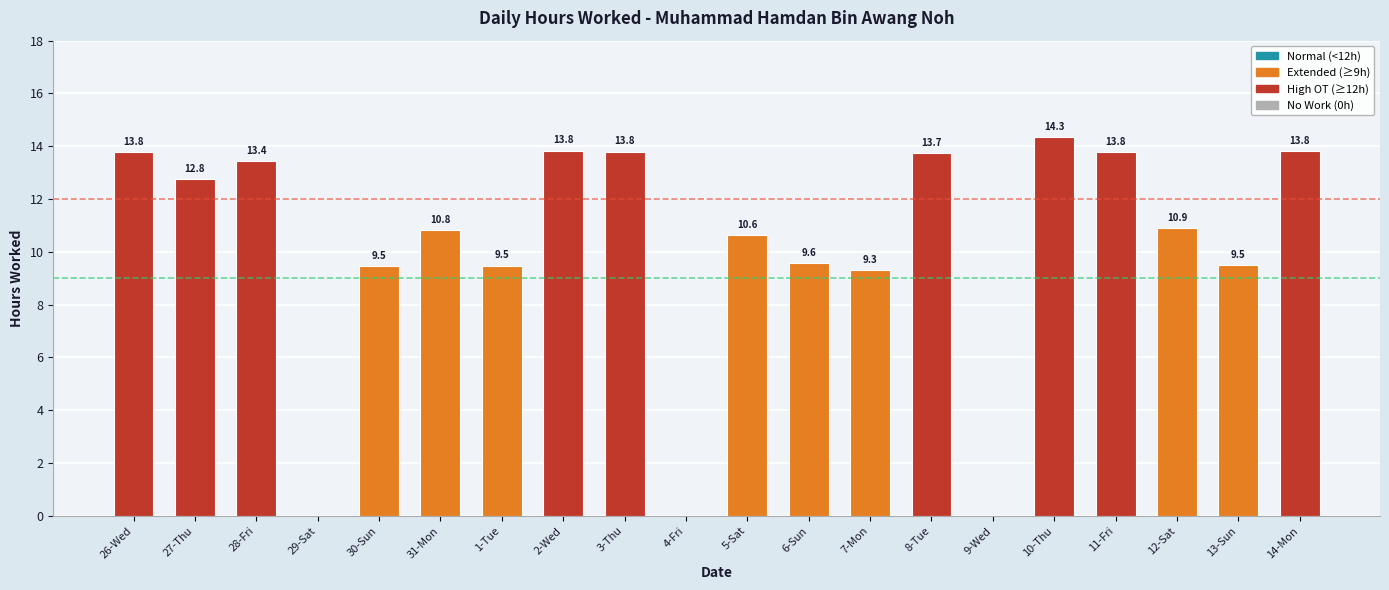

Count the number of categories in the chart.

20